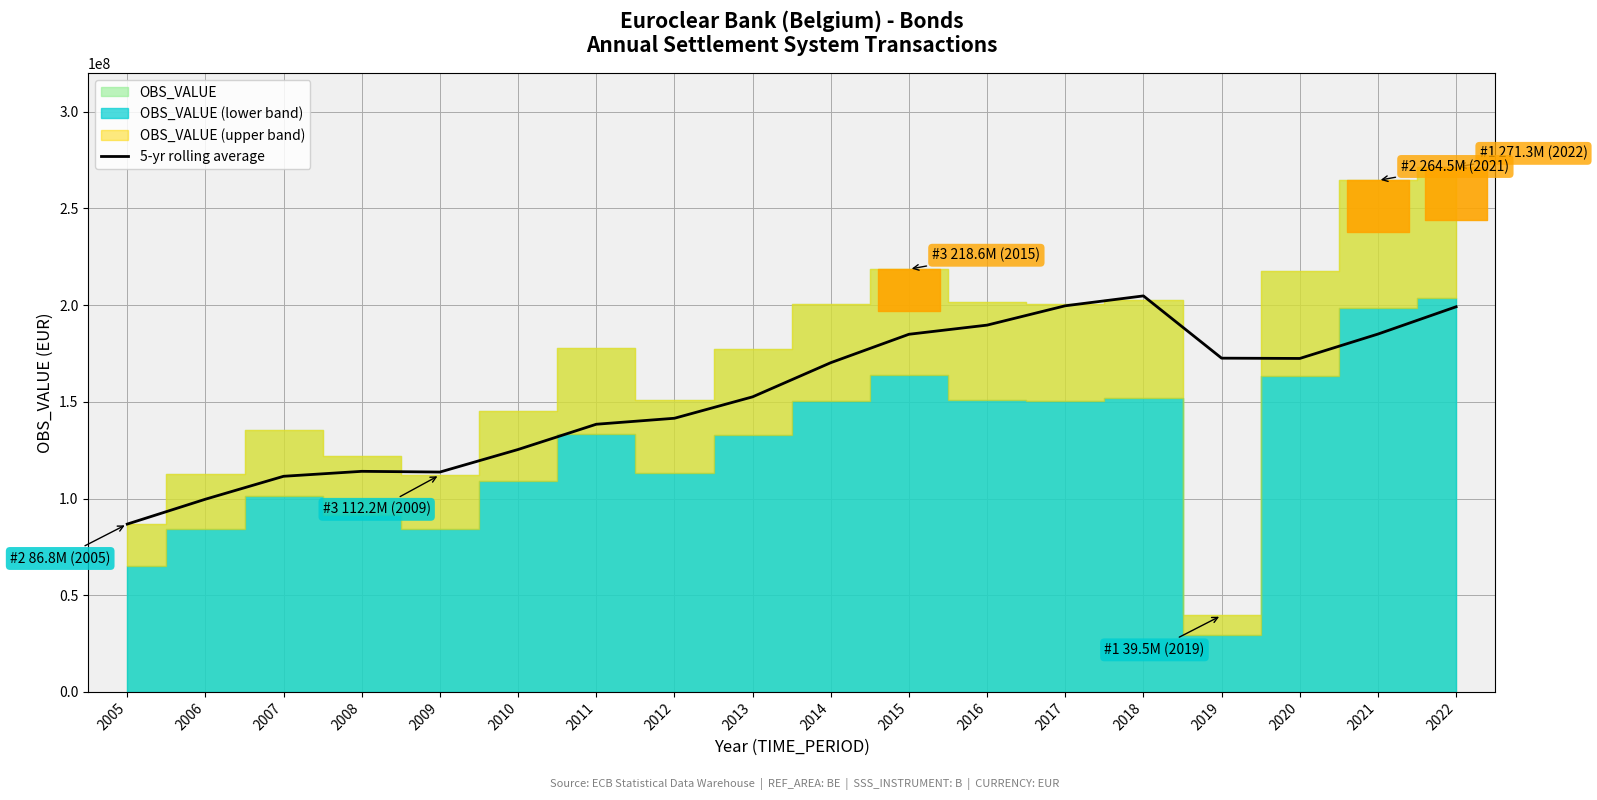

The value at 2019 is 172578316.4. True or false?

True